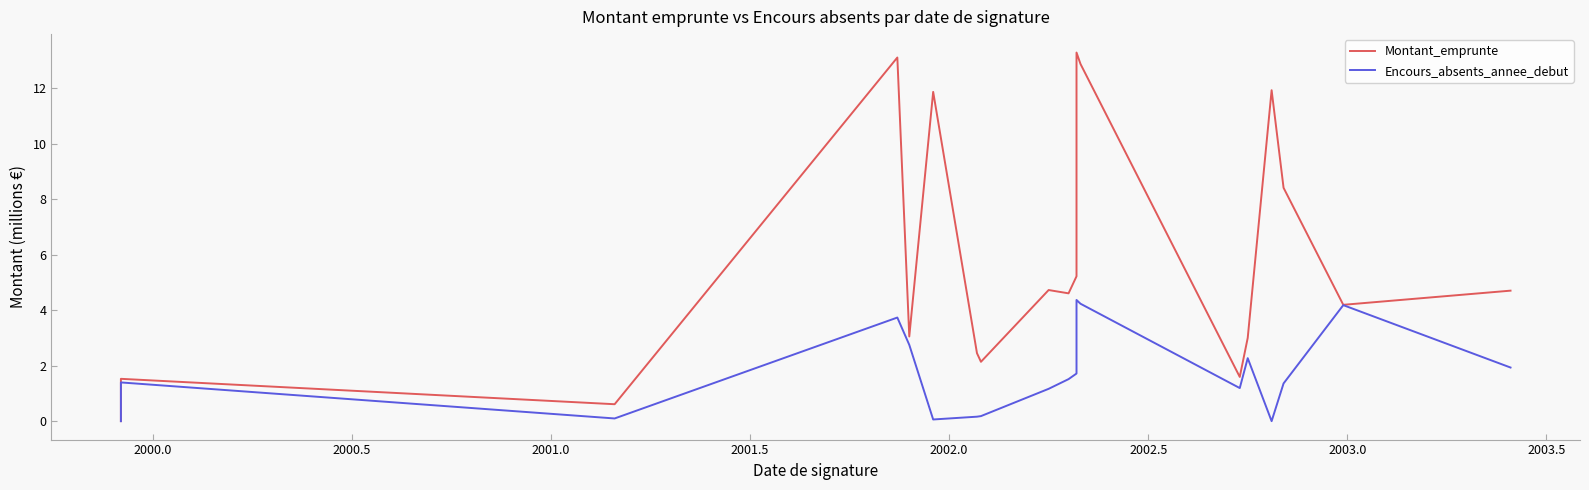

Rank the series by their average value, from highest to lowest.

Montant_emprunte, Encours_absents_annee_debut